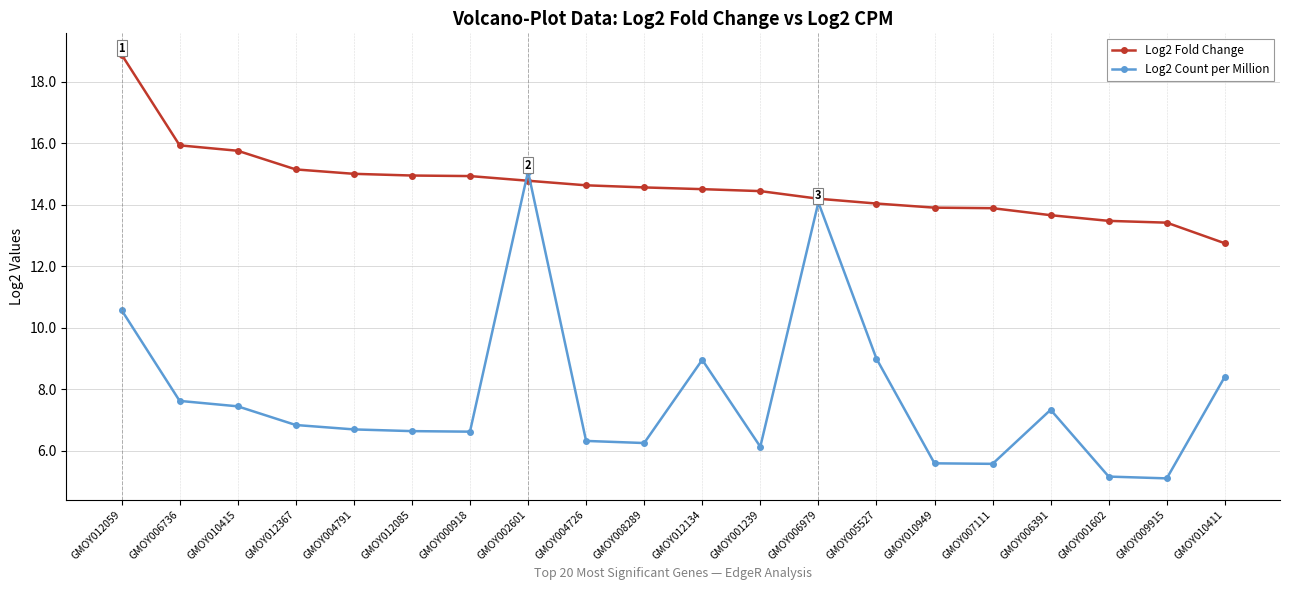

Is the value of Log2 Fold Change at GMOY010949 greater than the value of Log2 Count per Million at GMOY005527?

Yes